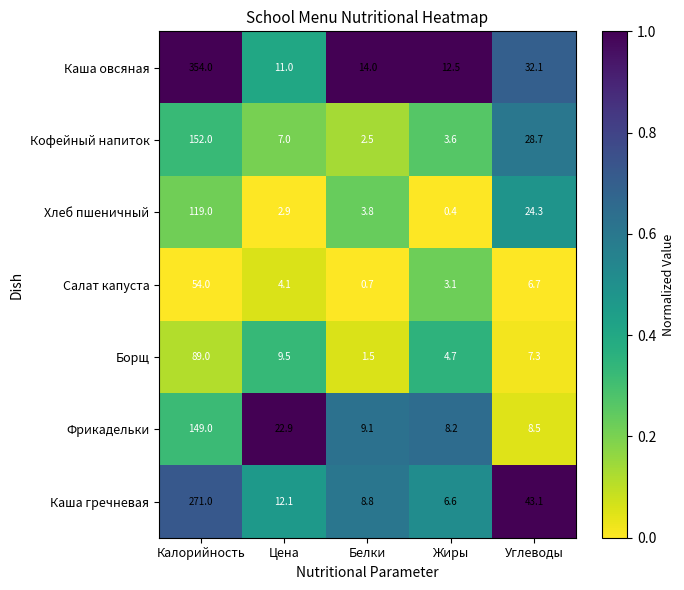

The value of Фрикадельки at Цена is 33.8. True or false?

False